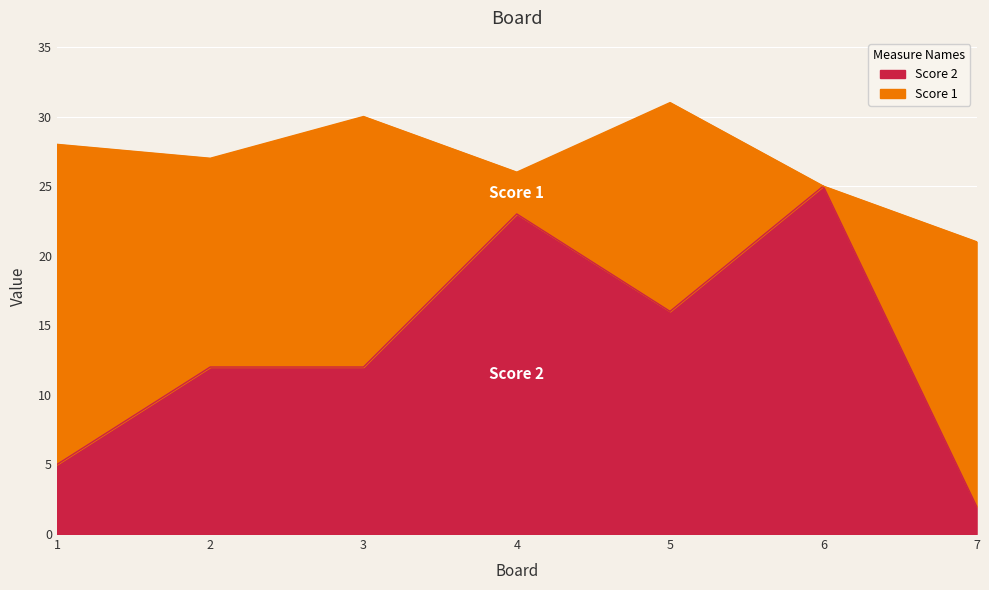

What is the greatest value displayed?

25